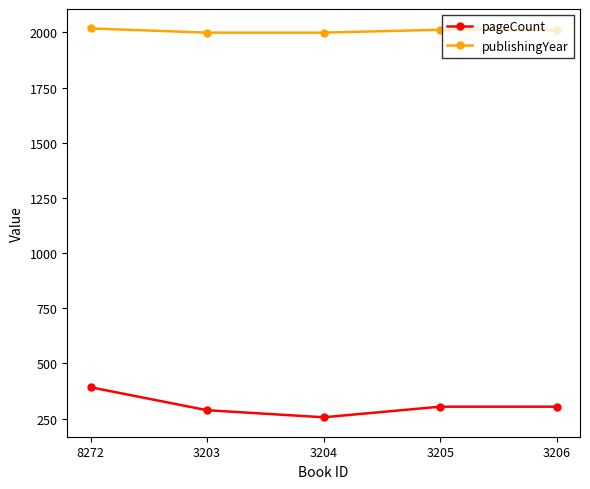

Rank the series by their maximum value, from lowest to highest.

pageCount, publishingYear